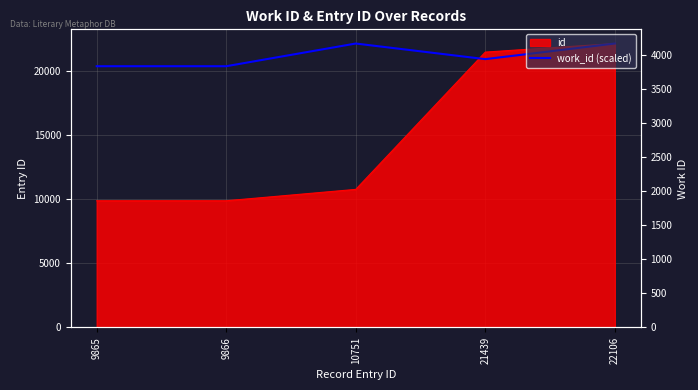

How many interior local peaks (higher than both neighbors) does the data have?

1